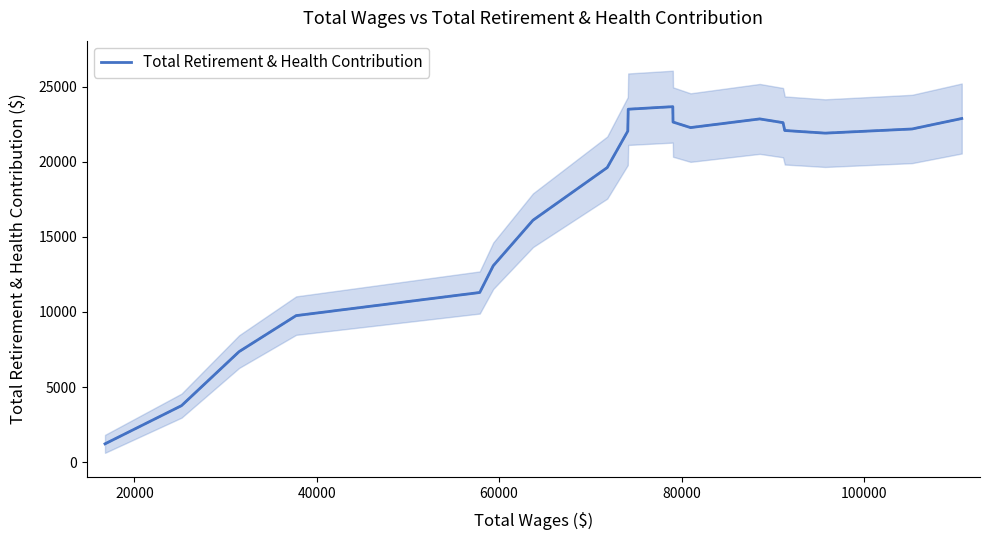

How many categories are shown in the chart?

19